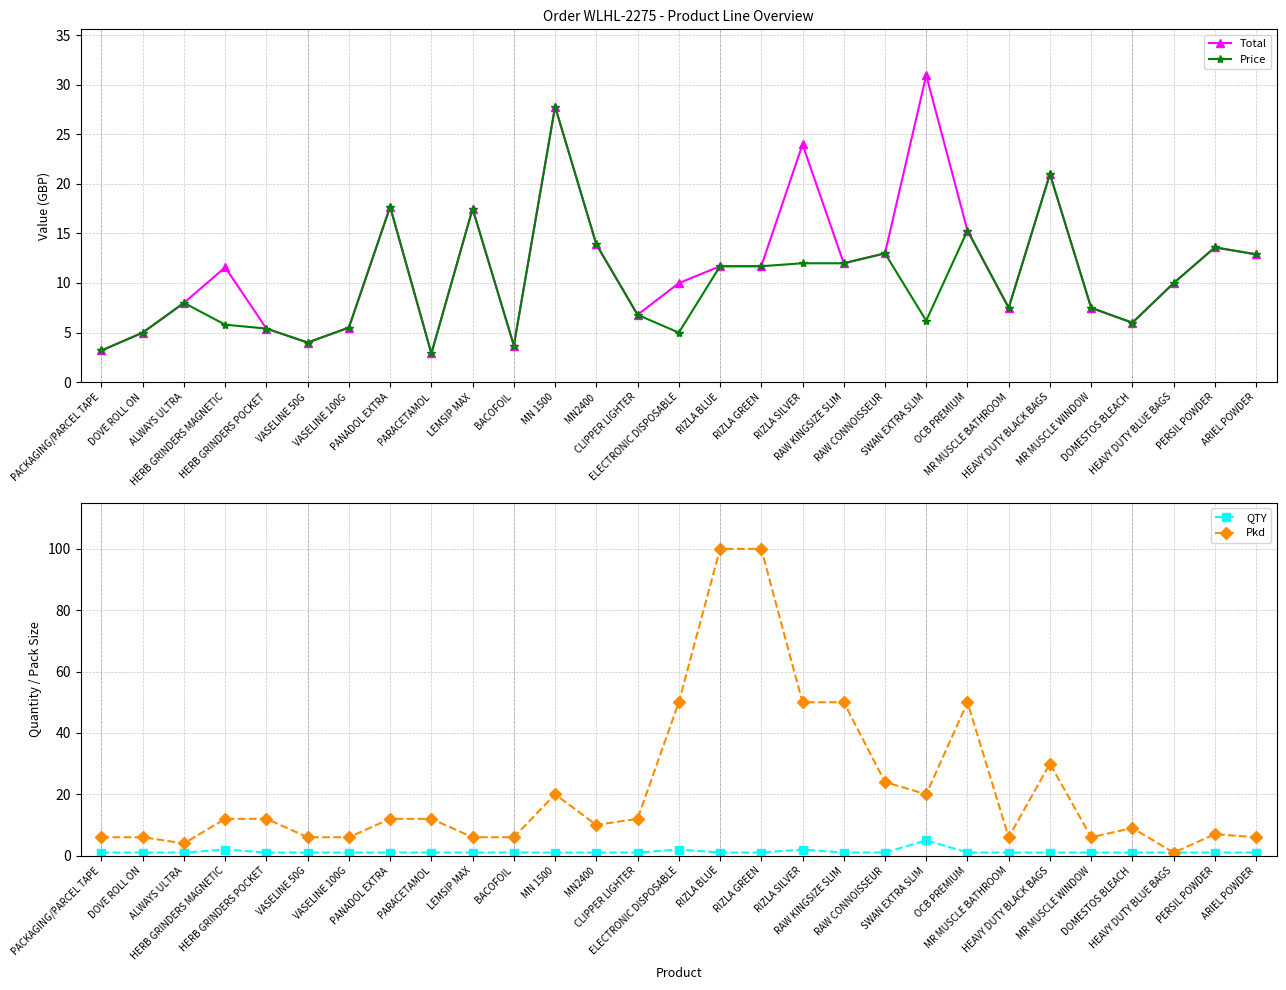

What is the average value of the QTY series?

1